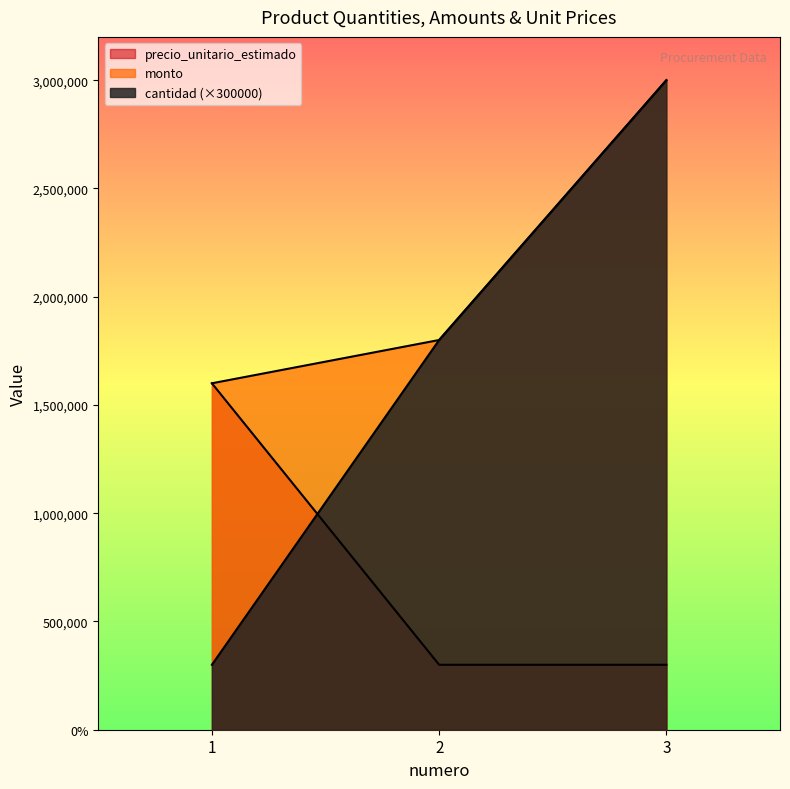

What is the smallest value displayed?

300000